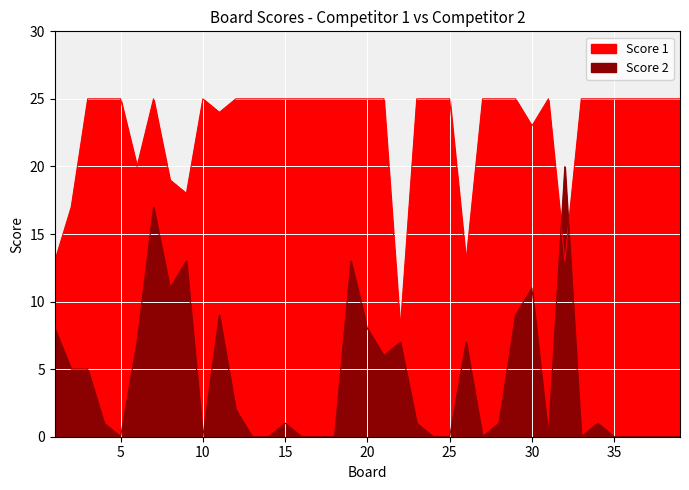

At which label does Score 2 first exceed 1?

1